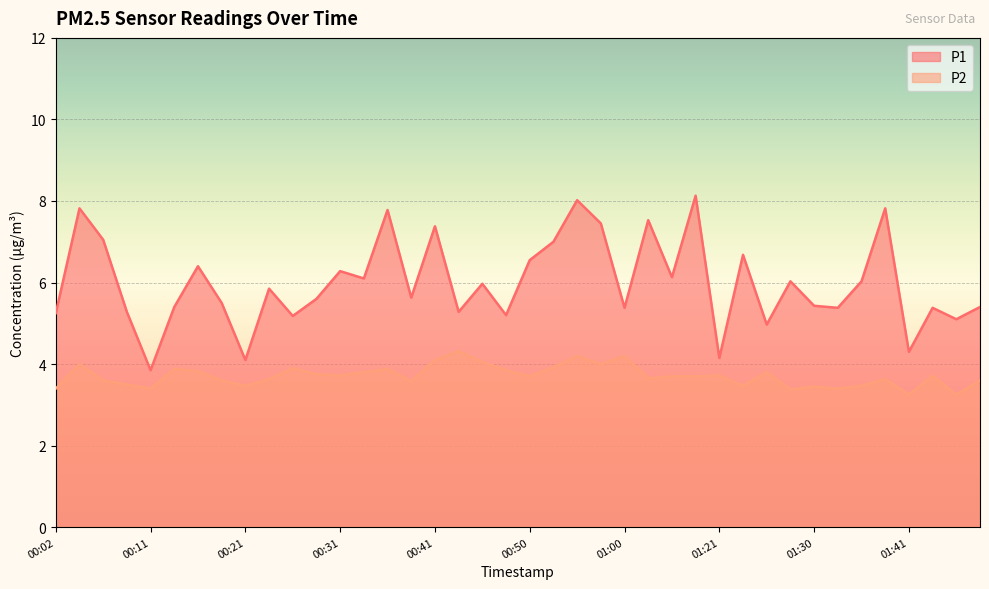

Where is the first local maximum for P2?

00:04